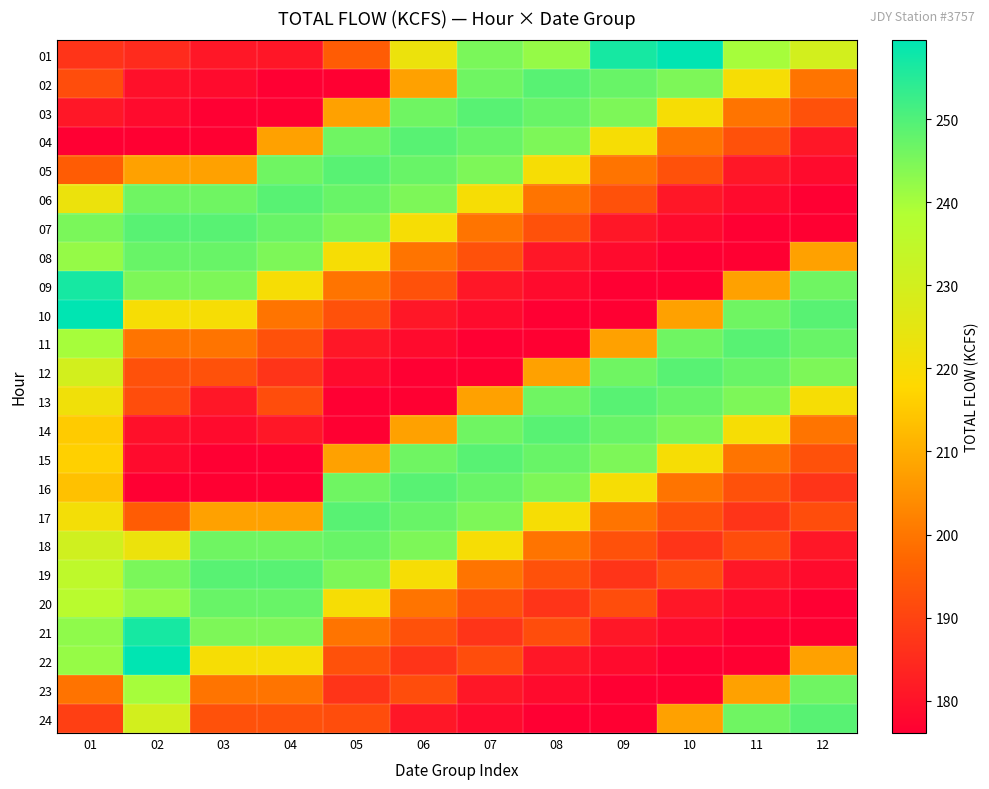

At which category is the sum across all series the highest?

01